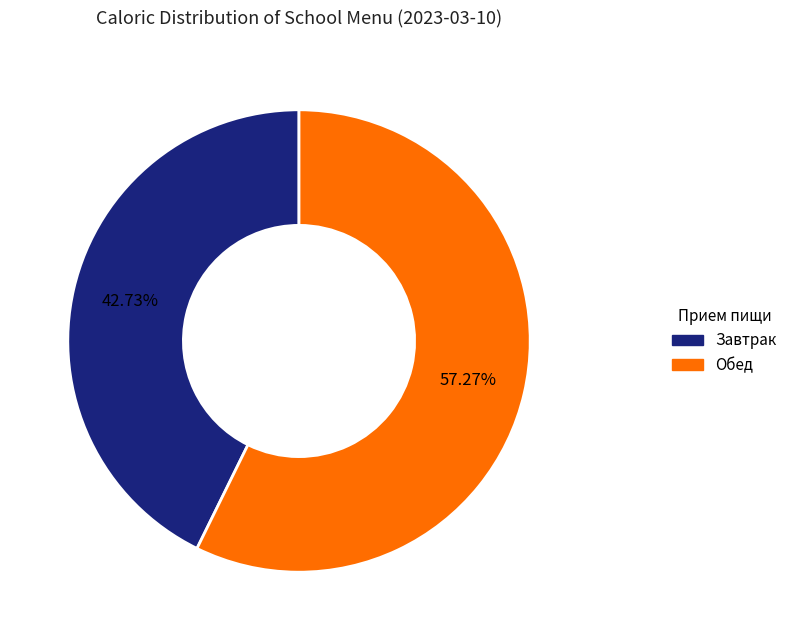

Is there a majority slice in this chart?

Yes